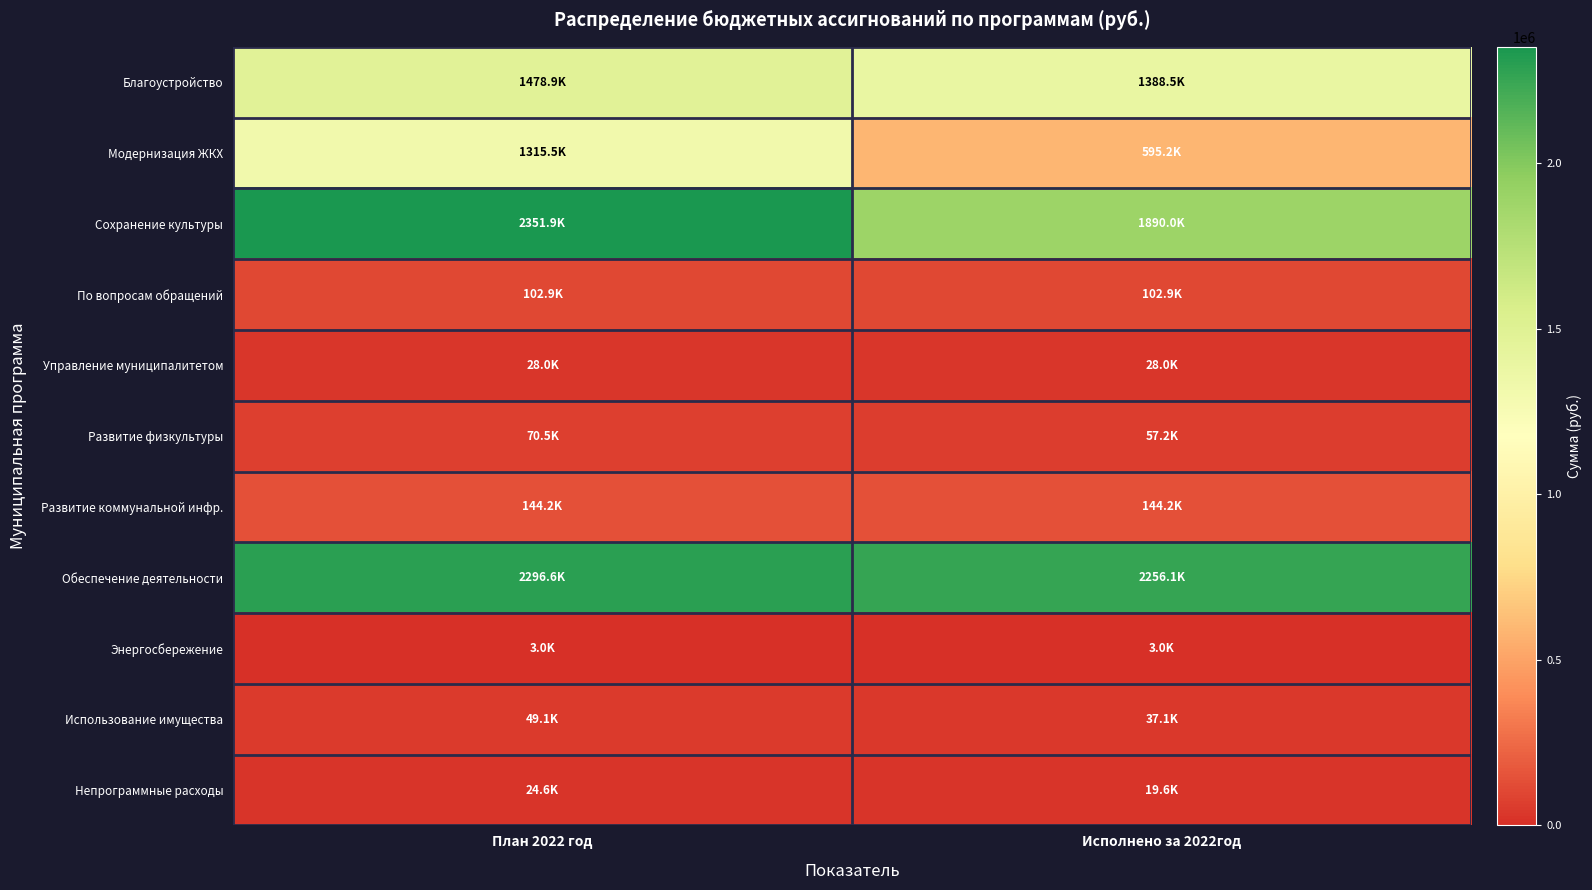

What is the maximum value shown in the chart?

2351884.8